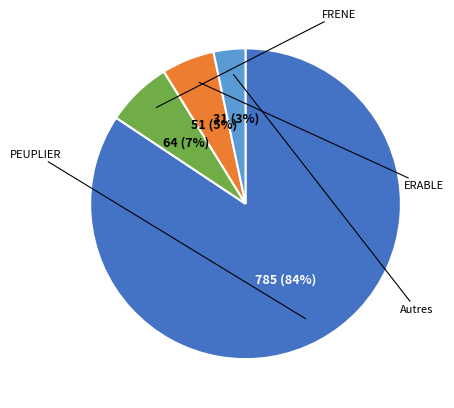

Is there a majority slice in this chart?

Yes